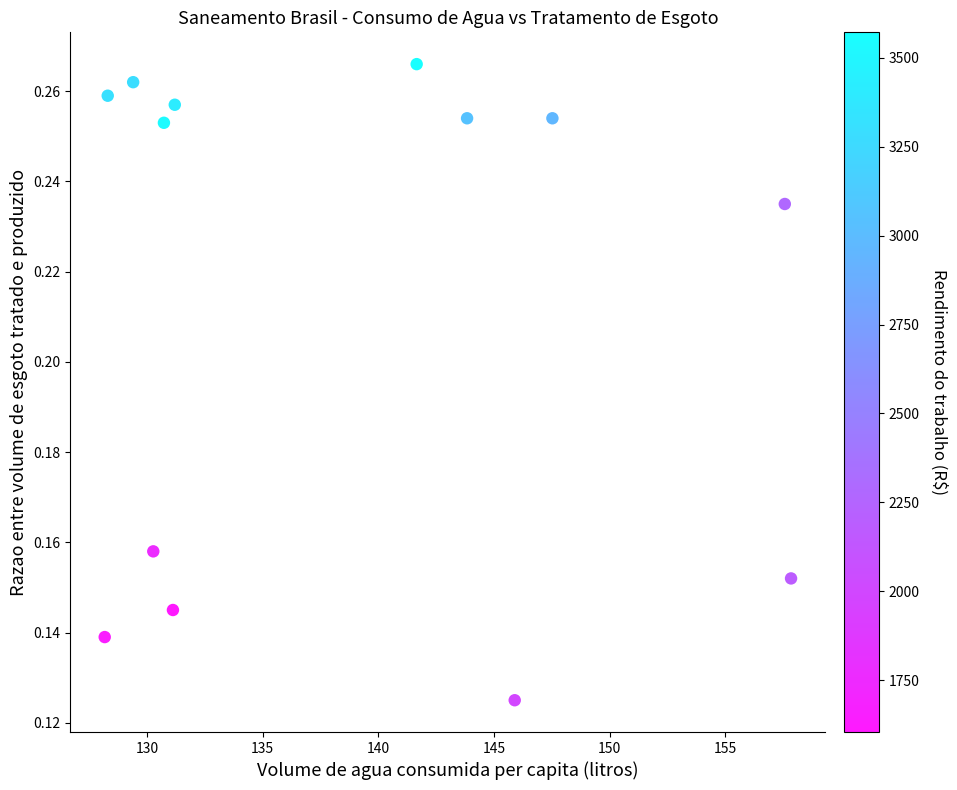

What is the range of X values (max minus min)?

29.7